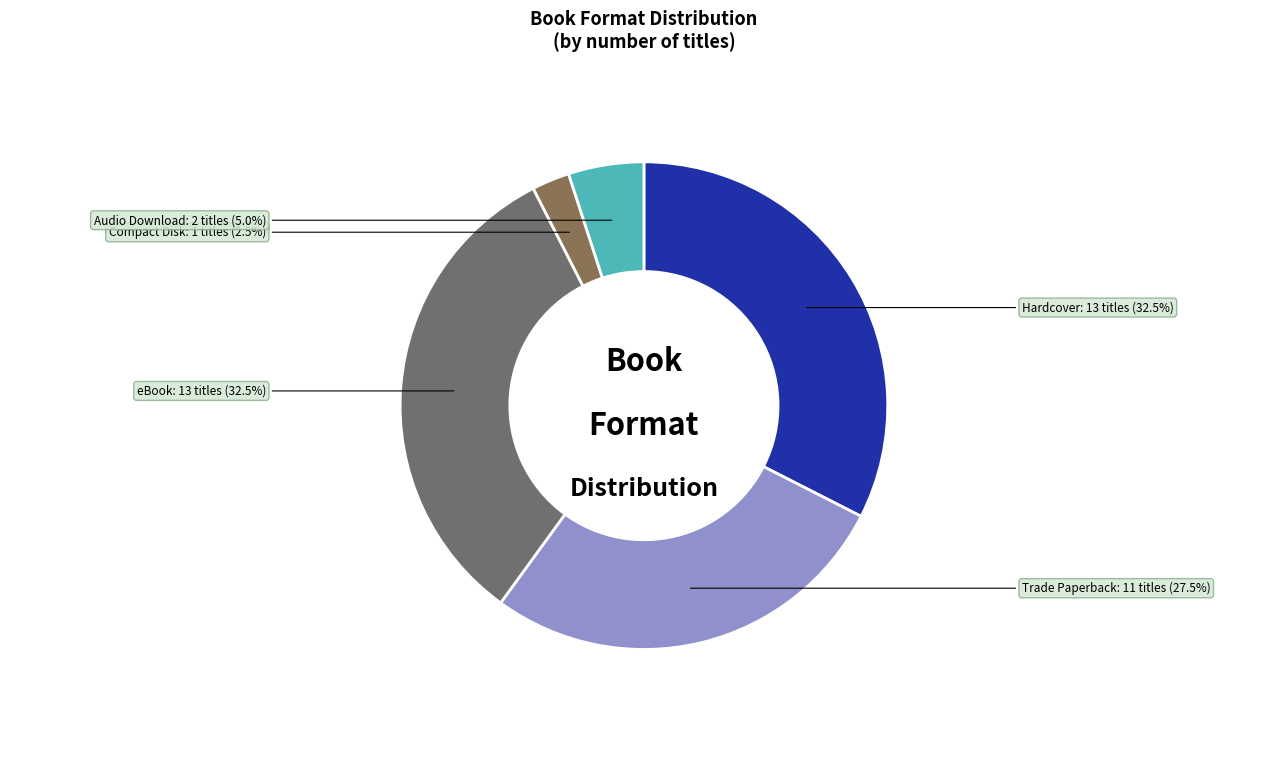

What is the total percentage of Hardcover and Audio Download?

37.5%